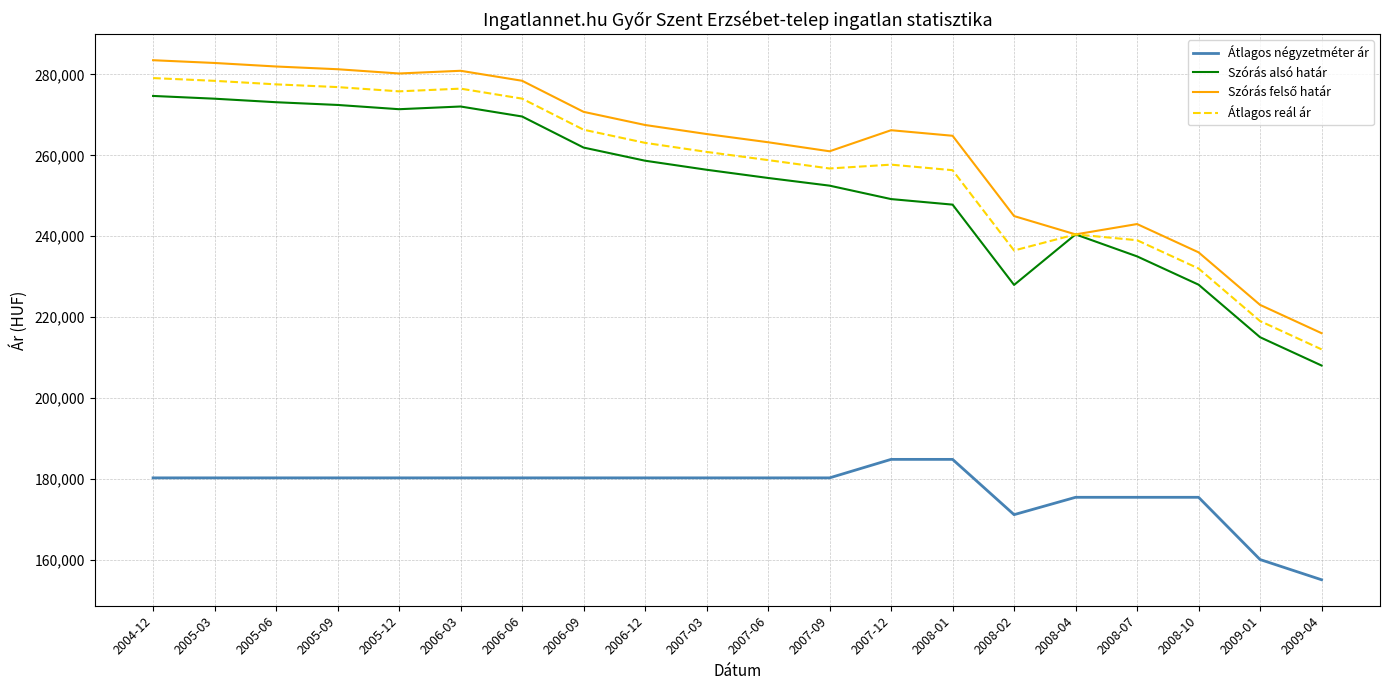

What is the difference between the highest and lowest values at 2008-02?

73871